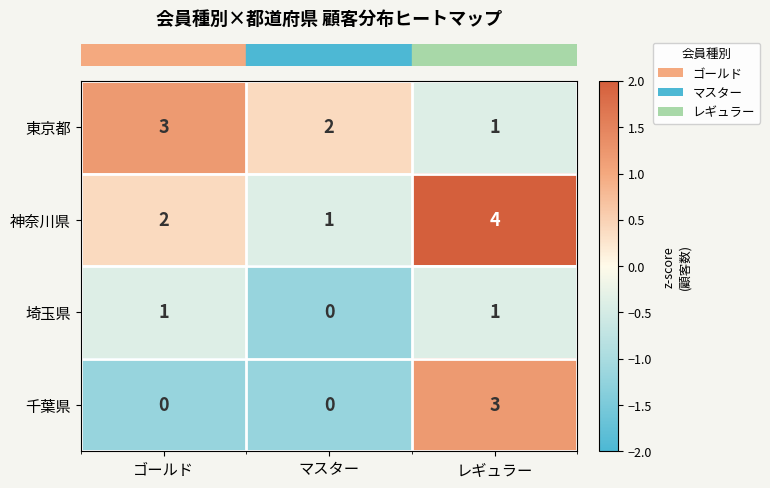

What is the spread (max minus min) of values at レギュラー?

3